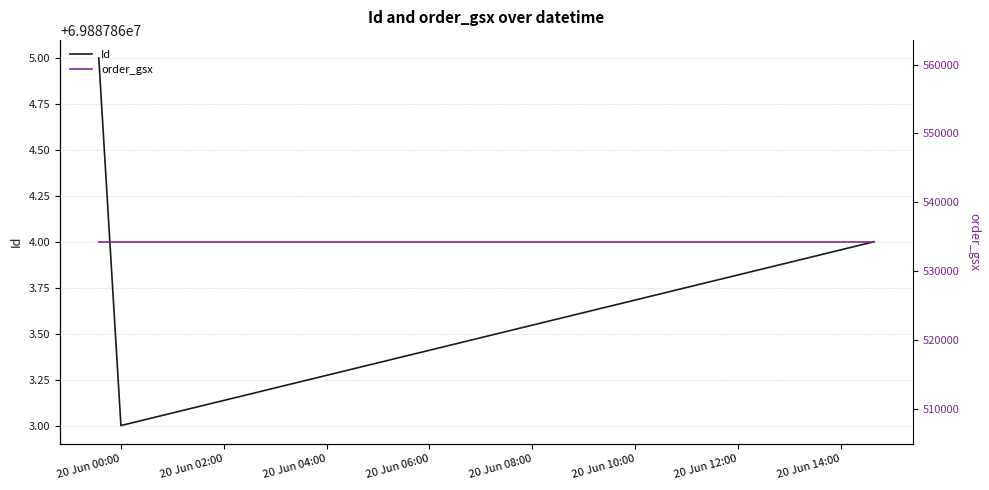

Rank the series by their average value, from lowest to highest.

order_gsx, Id